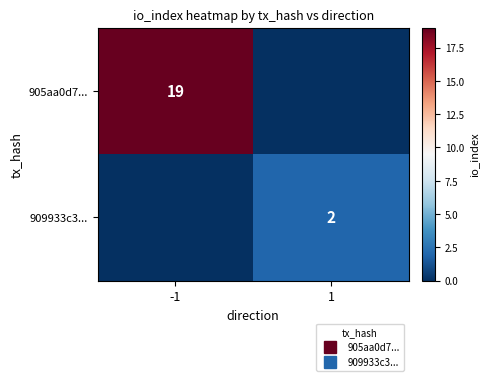

Rank the series at 1 from lowest to highest value.

905aa0d7..., 909933c3...